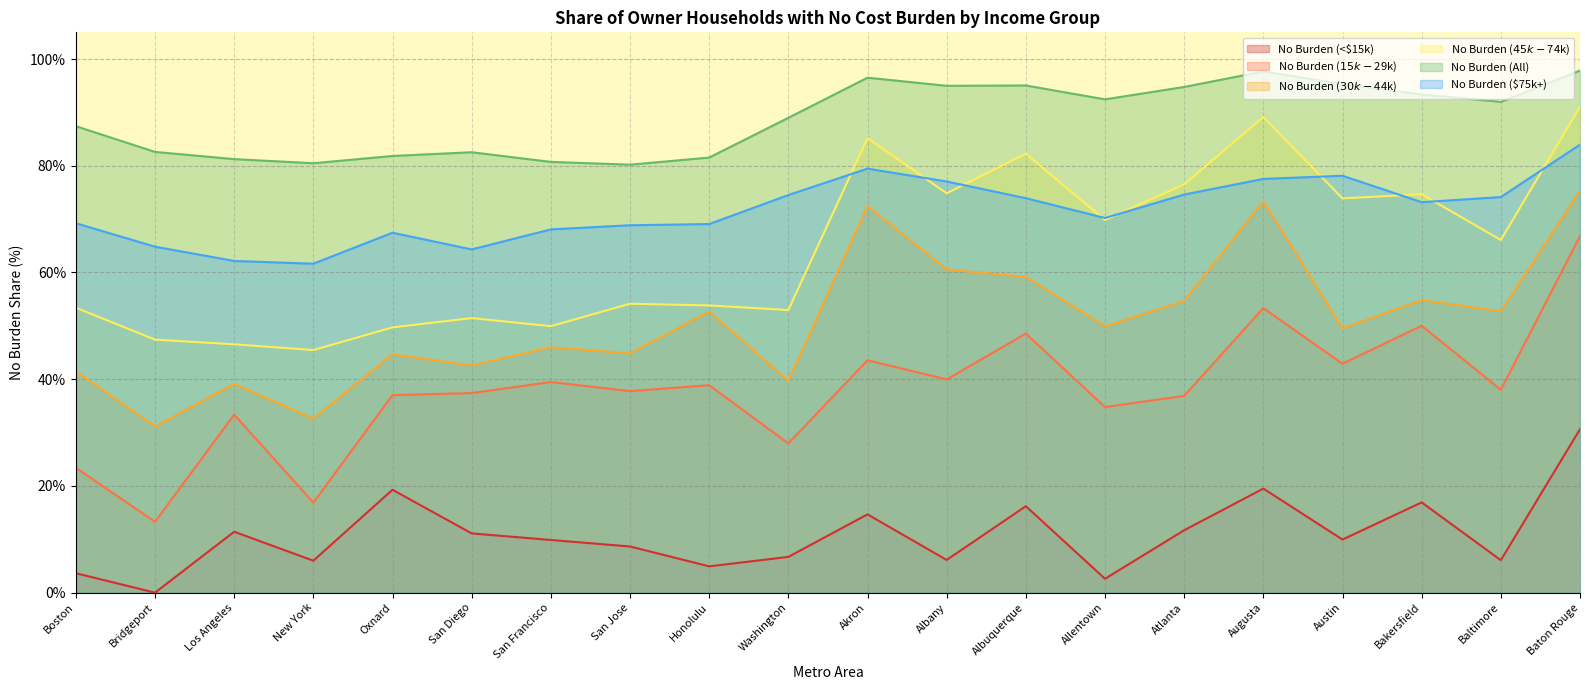

The No Burden ($45k-$74k) series shows 17.4 at San Diego. True or false?

False